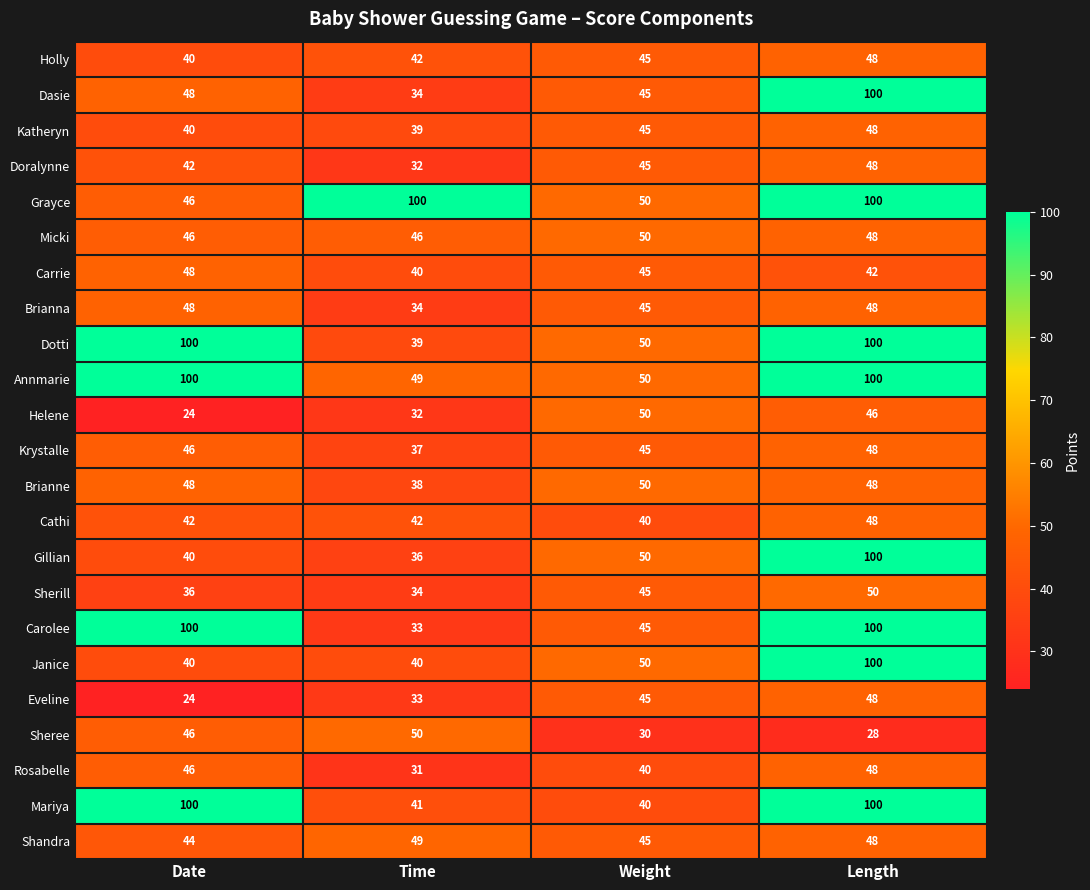

How many Dotti values are between 50 and 100?

3